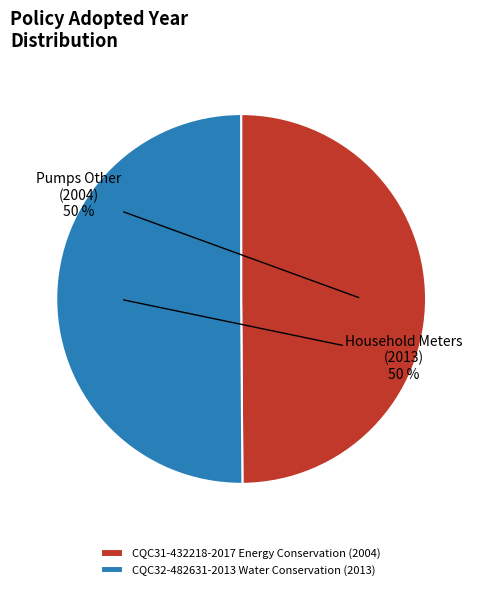

What is the ratio of the value at CQC32-482631-2013 Water Conservation to the value at CQC31-432218-2017 Energy Conservation?

1.0